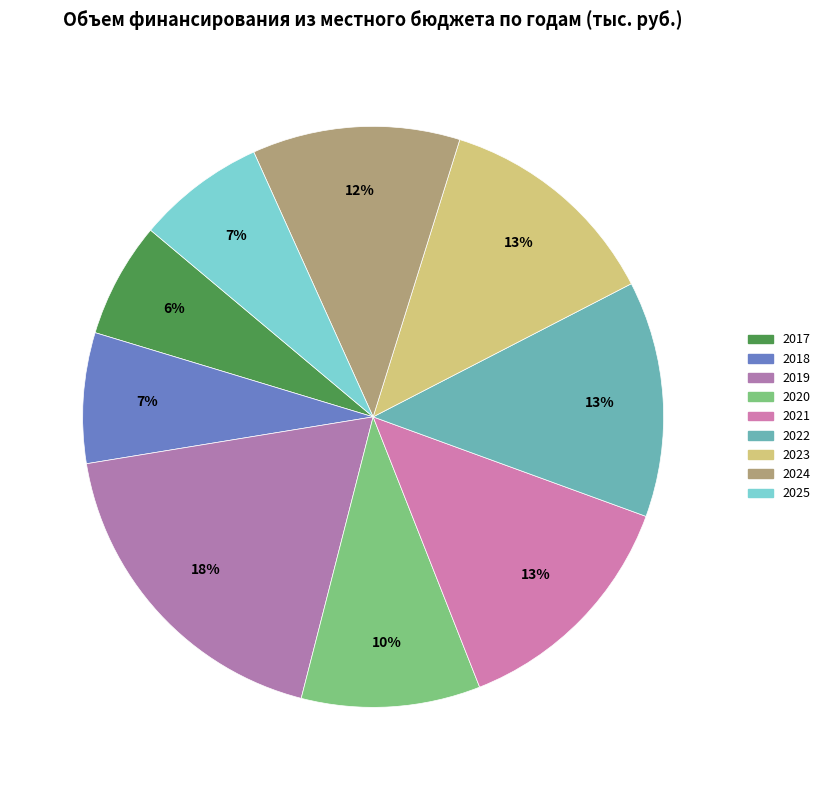

Is there a majority slice in this chart?

No